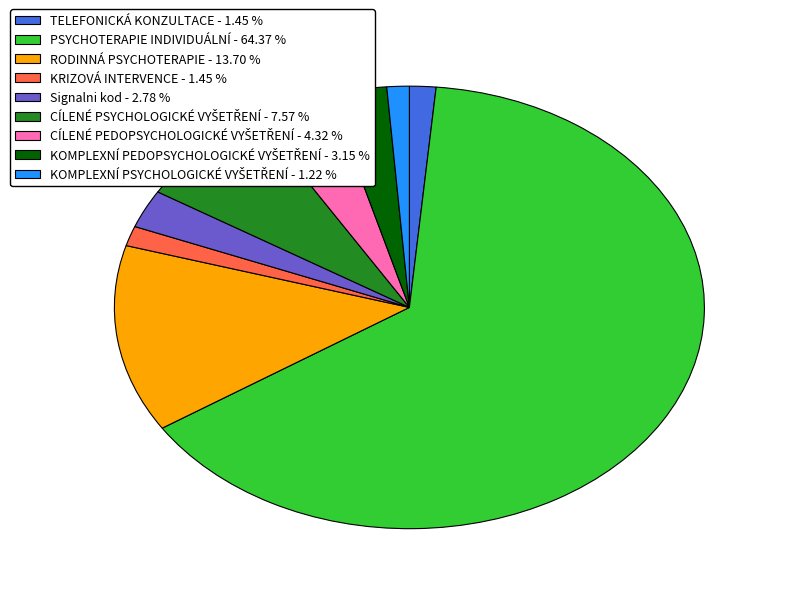

Is the sum of TELEFONICKÁ KONZULTACE - 1.45 % and Signalni kod - 2.78 % greater than half?

No